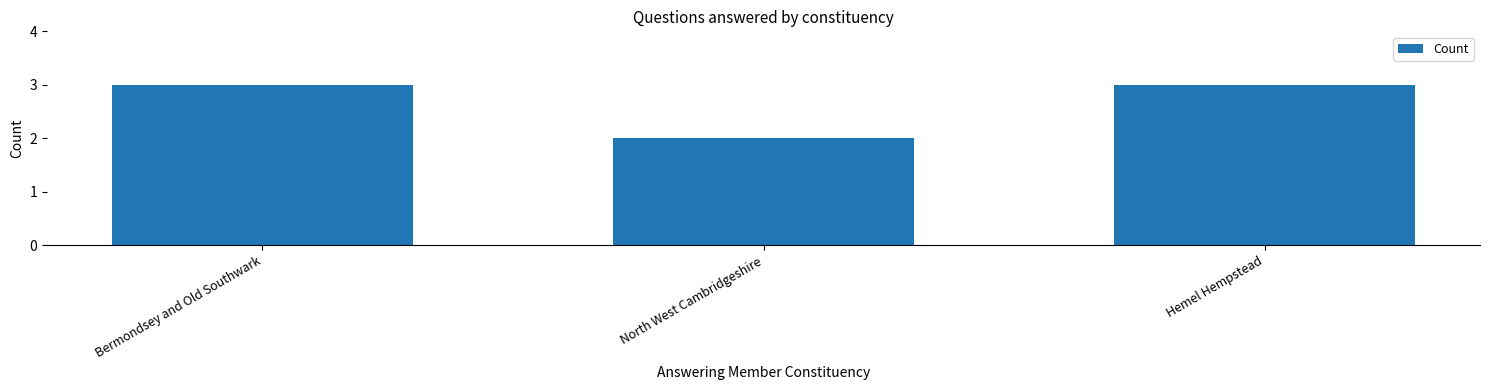

What is the sum of all values?

8